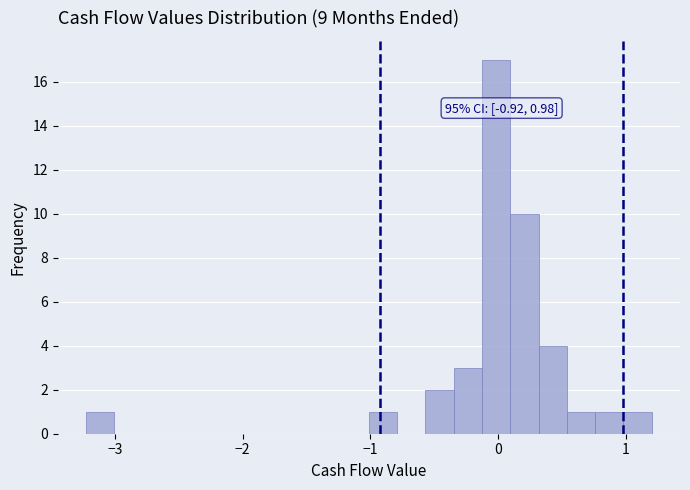

Around what value on the x-axis is the tallest bar? Give the approximate position of its centre, as read against the axis.

0.0